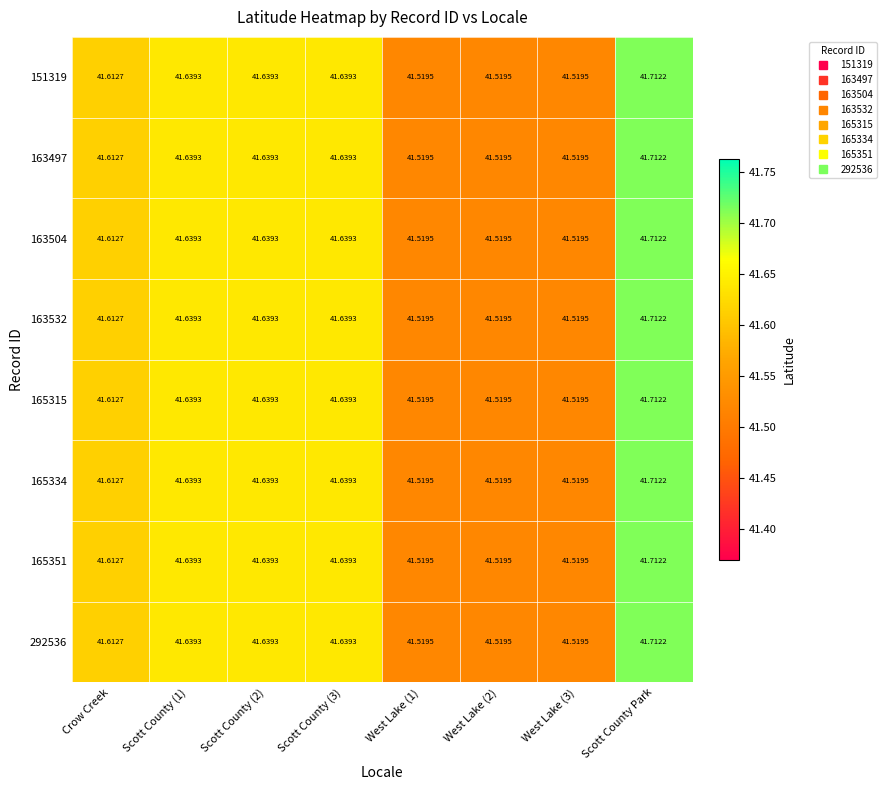

At which category does the chart reach its peak across all series?

Scott County Park